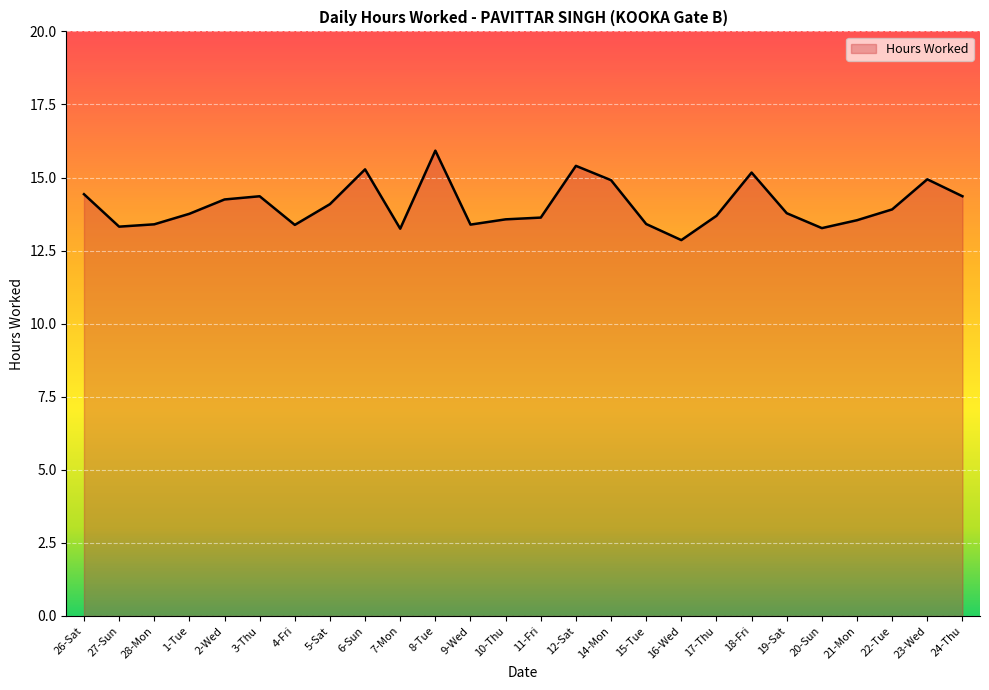

What value does the data have at 26-Sat?

14.4